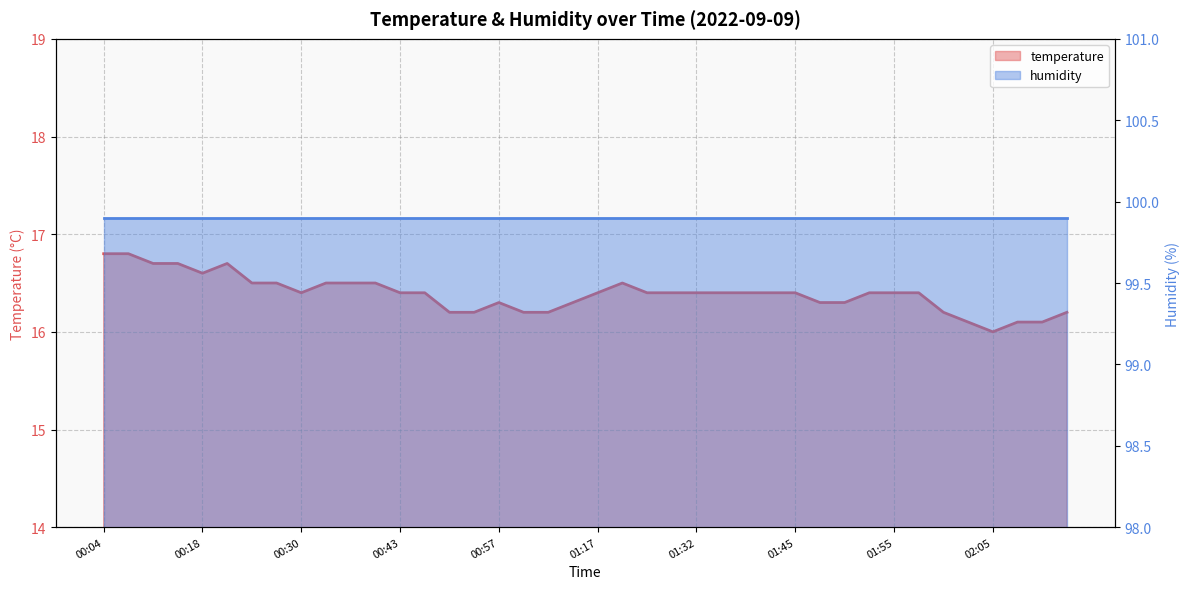

List the labels in order of value, smallest first.

02:05, 02:03, 02:08, 02:13, 00:51, 00:54, 01:06, 01:08, 02:00, 02:19, 00:57, 01:11, 01:47, 01:50, 00:30, 00:43, 00:46, 01:17, 01:27, 01:30, 01:32, 01:37, 01:40, 01:42, 01:45, 01:52, 01:55, 01:57, 00:25, 00:28, 00:33, 00:35, 00:40, 01:25, 00:18, 00:10, 00:15, 00:20, 00:04, 00:07